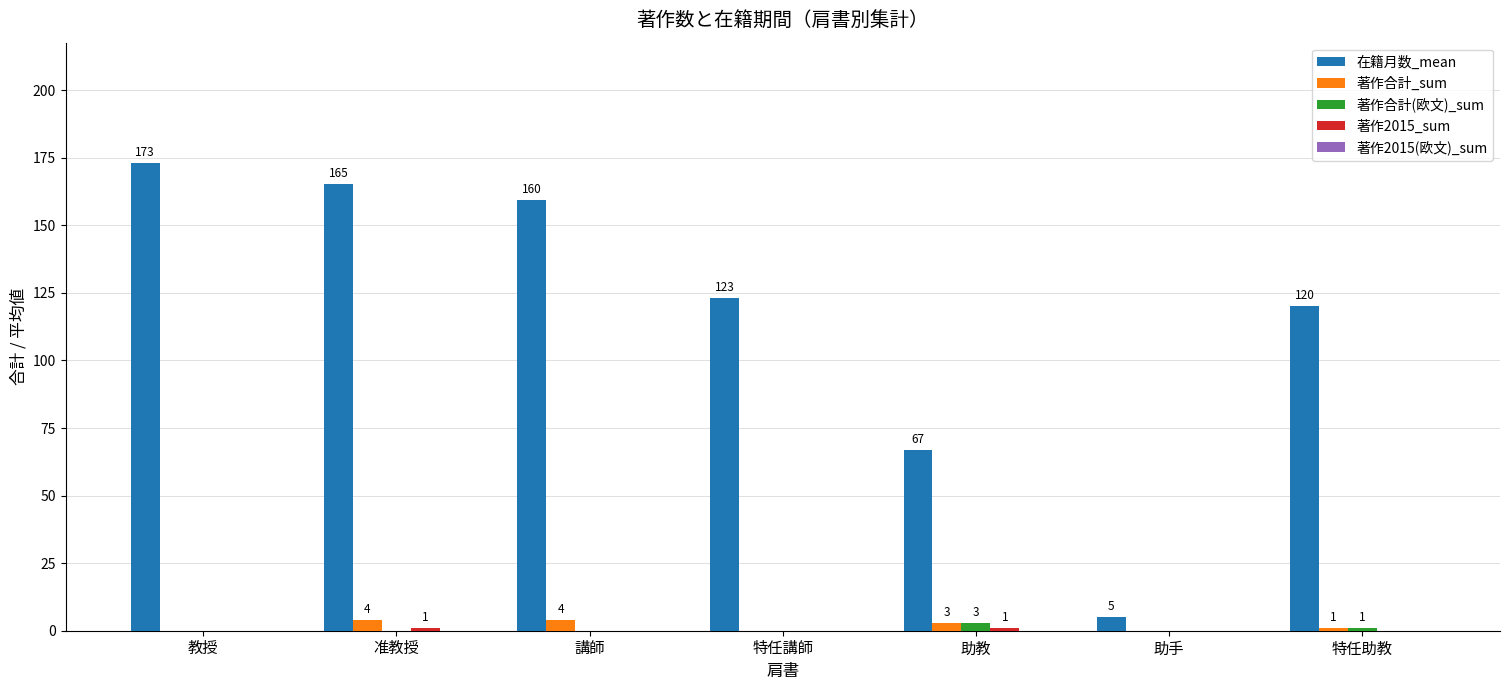

What is the sum of all 著作合計_sum values?

12.0